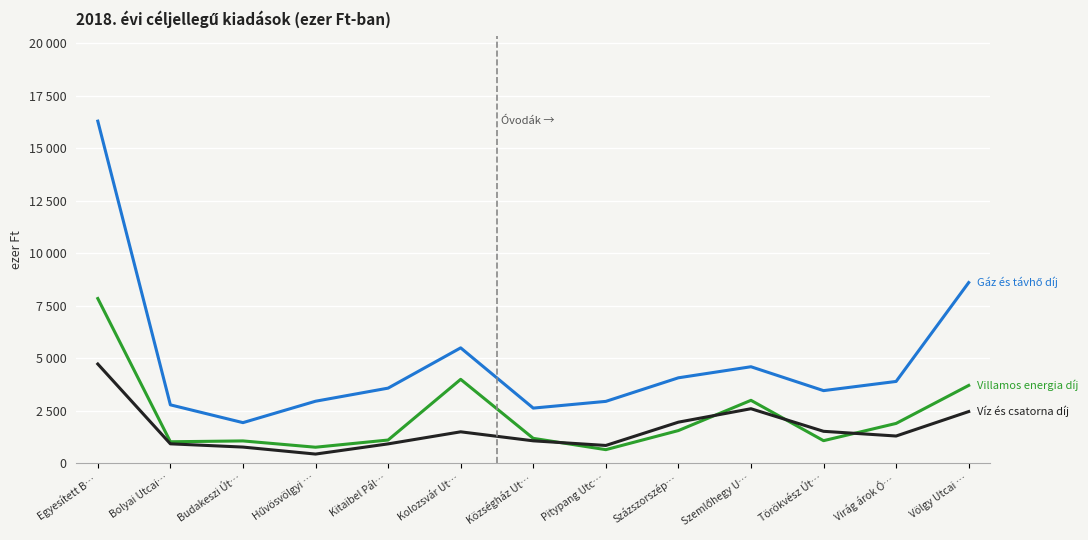

Does the chart have visible grid lines?

Yes